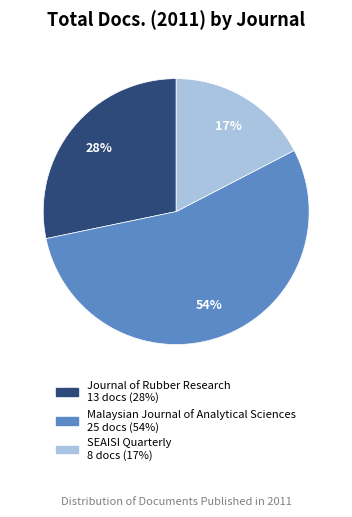

Count the number of slices in the pie.

3